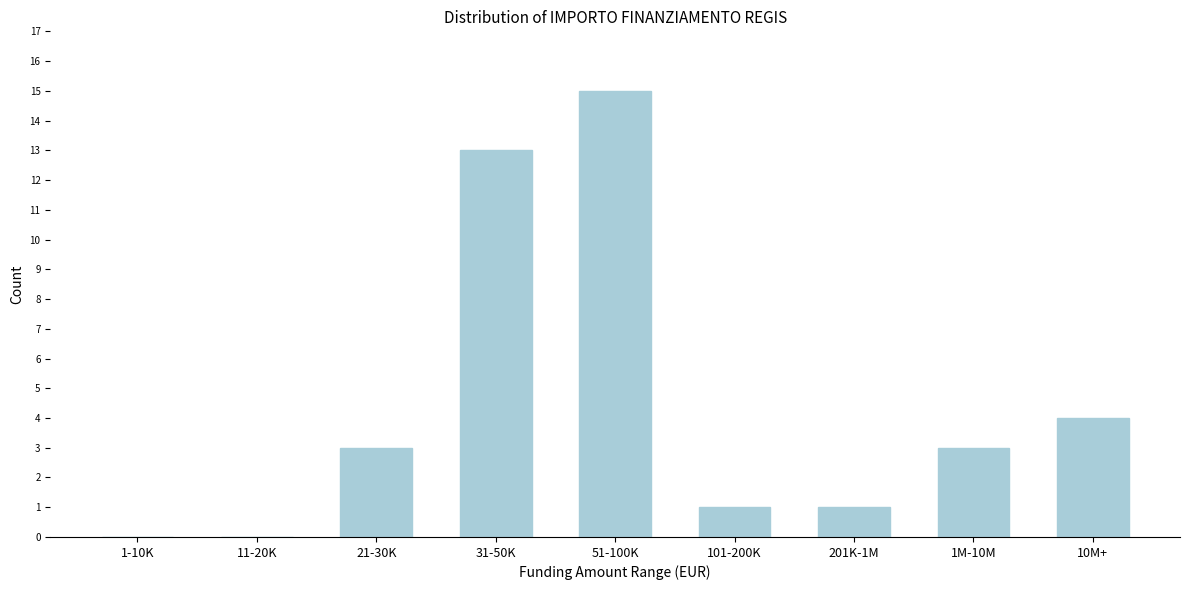

Reading right to left, transcribe all the data shown in this chart.

10M+=4	1M-10M=3	201K-1M=1	101-200K=1	51-100K=15	31-50K=13	21-30K=3	11-20K=0	1-10K=0